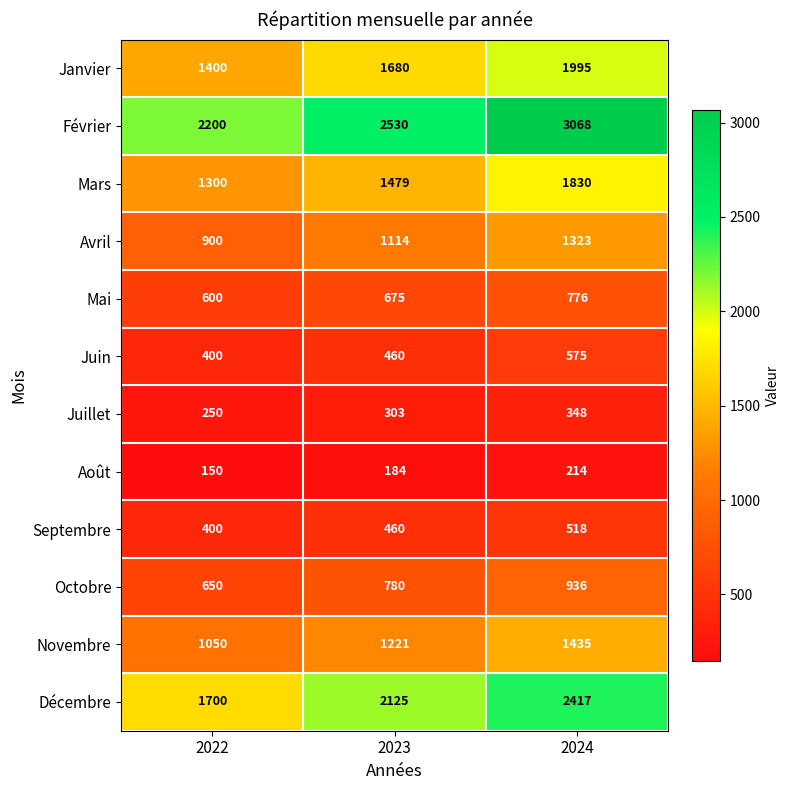

Which label corresponds to the largest value in the chart?

2024